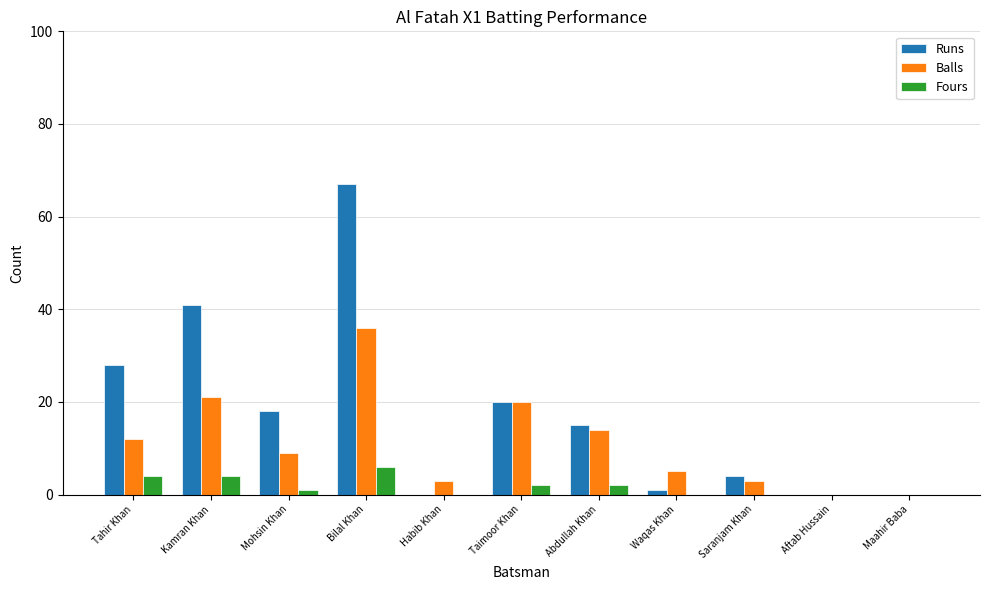

What is the sum of all Balls values?

123